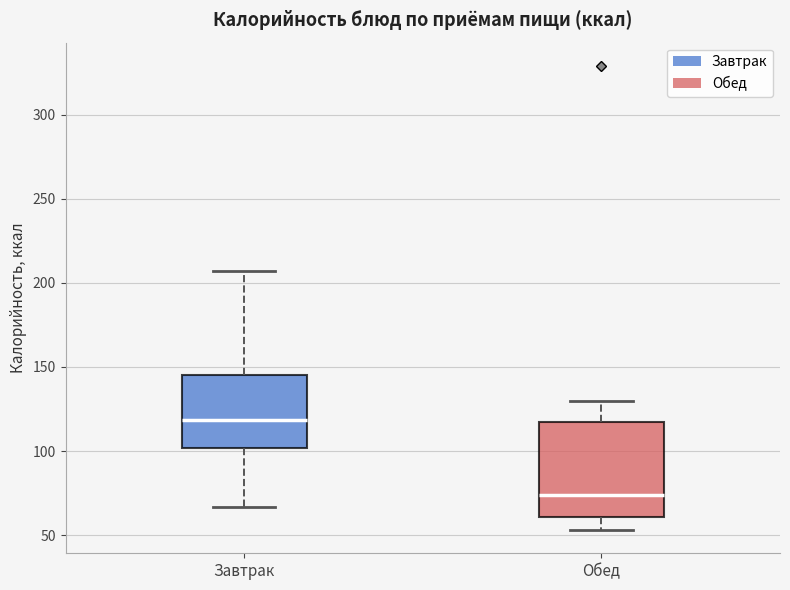

Reading left to right, transcribe this box plot: for each box, give where its median line is, the range the box spans, and where its two whiskers end, as read against the y-axis. The values are not printed on the chart, so give them approximately, as read against the axis.

Завтрак: median 120, box 100 to 145, whiskers 65 to 205
Обед: median 75, box 60 to 115, whiskers 55 to 130